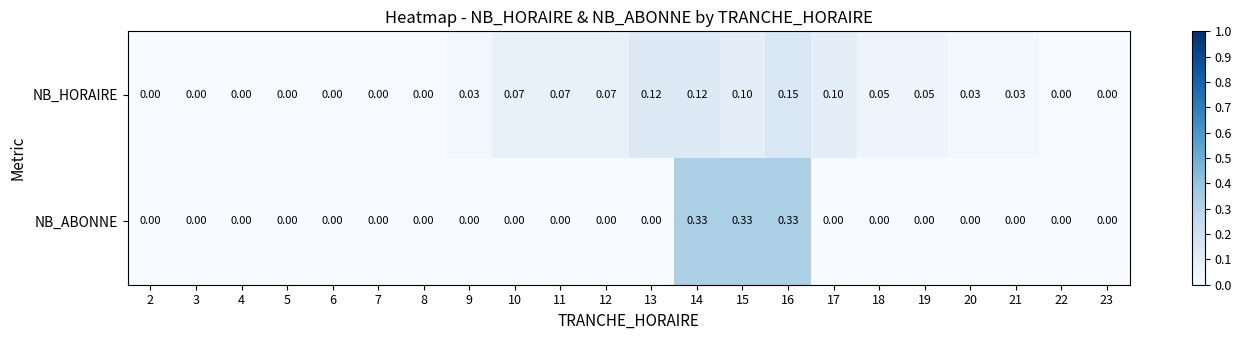

Rank the series by their maximum value, from lowest to highest.

NB_HORAIRE, NB_ABONNE